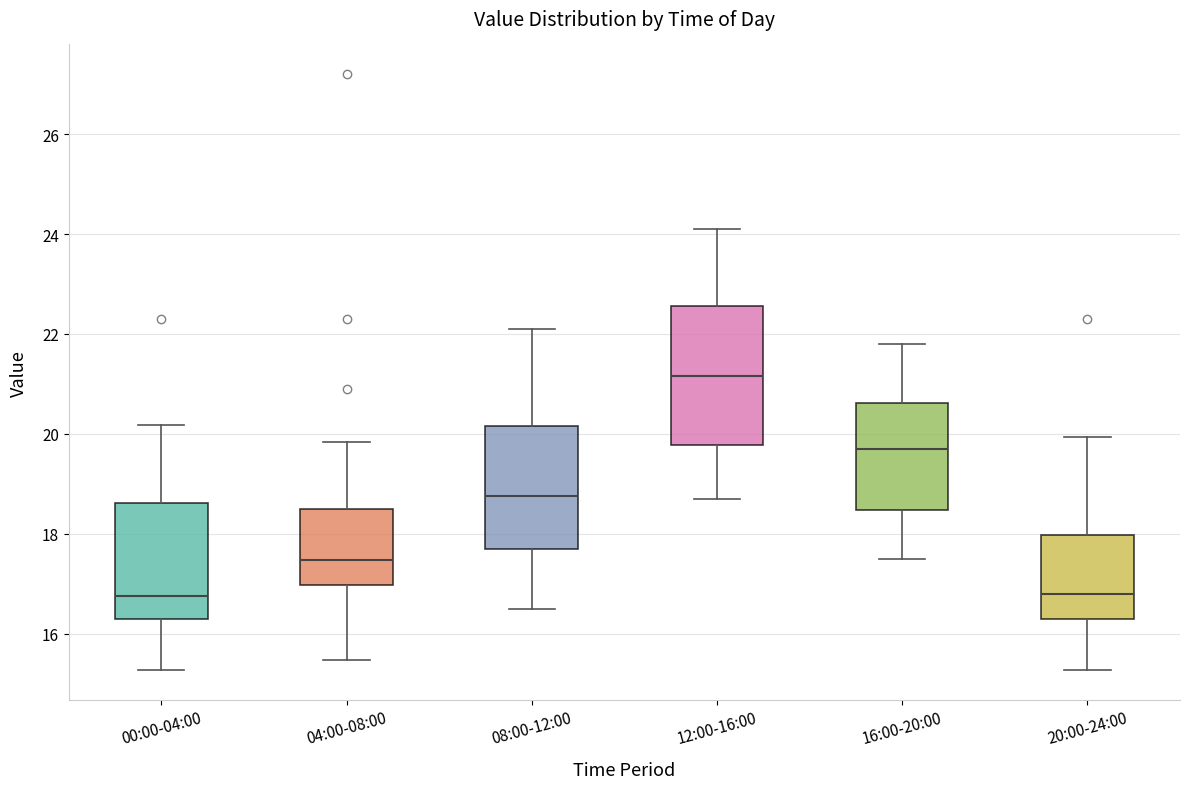

Which box is the tallest, from its lower edge to its upper edge?

12:00-16:00